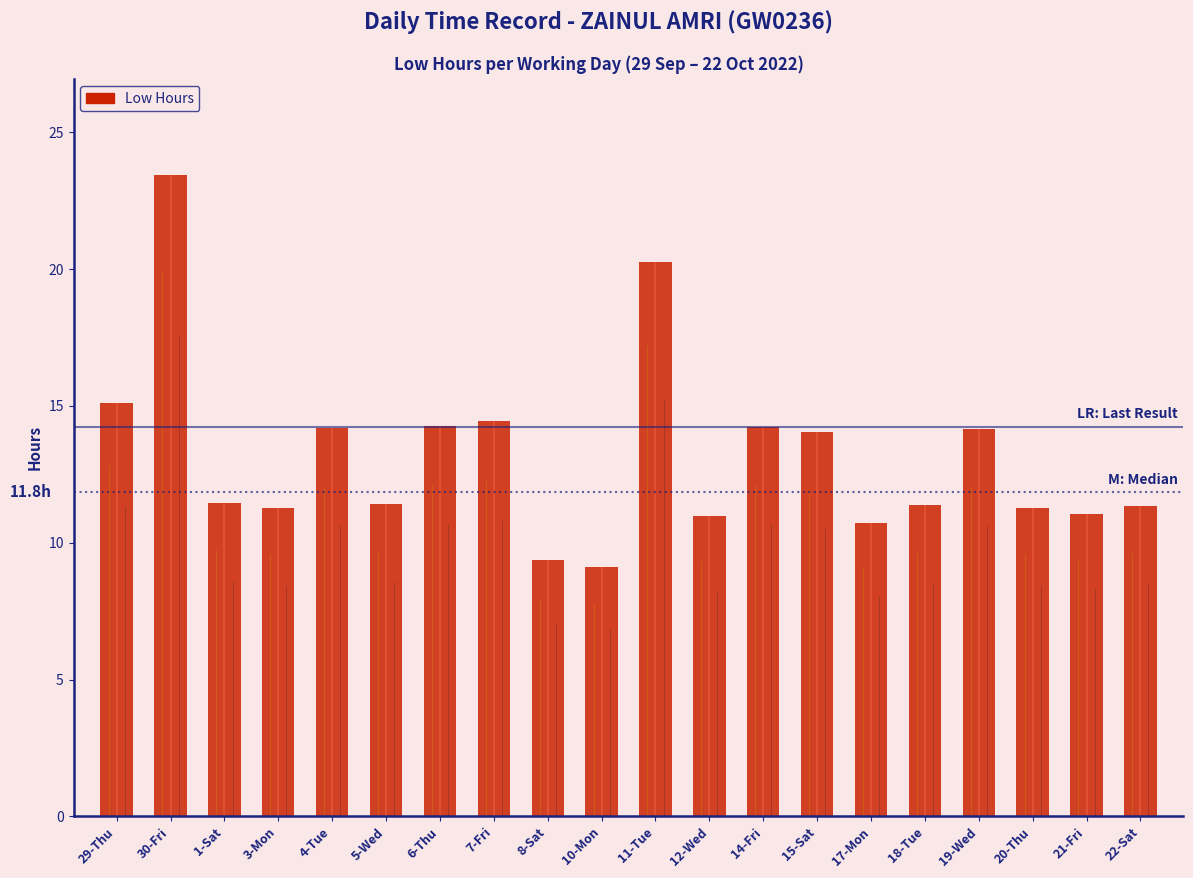

What is the change in value from 4-Tue to 11-Tue?

+6.1